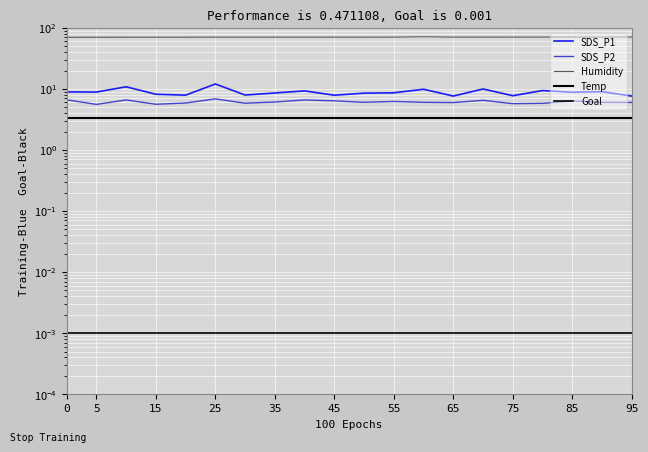

True or false: SDS_P1 and Humidity cross at least once.

False